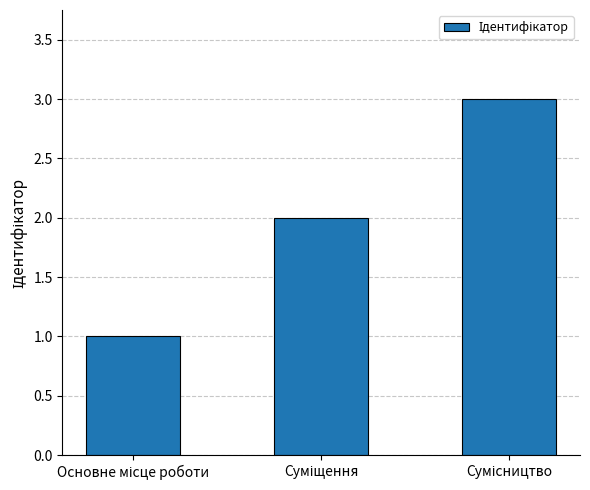

What is the maximum value shown in the chart?

3